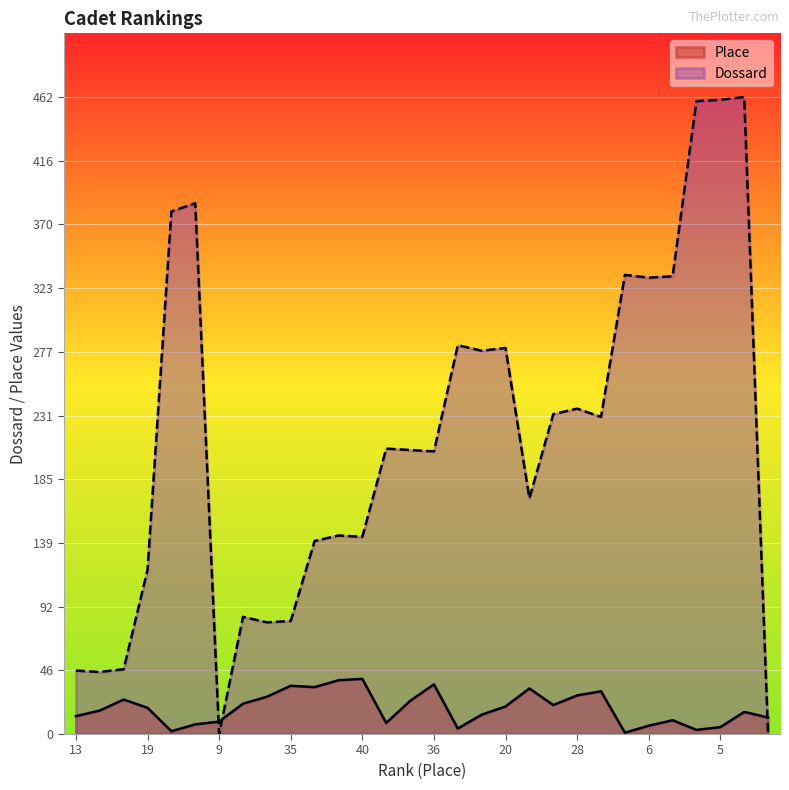

How many values in the Dossard series exceed 207?

14